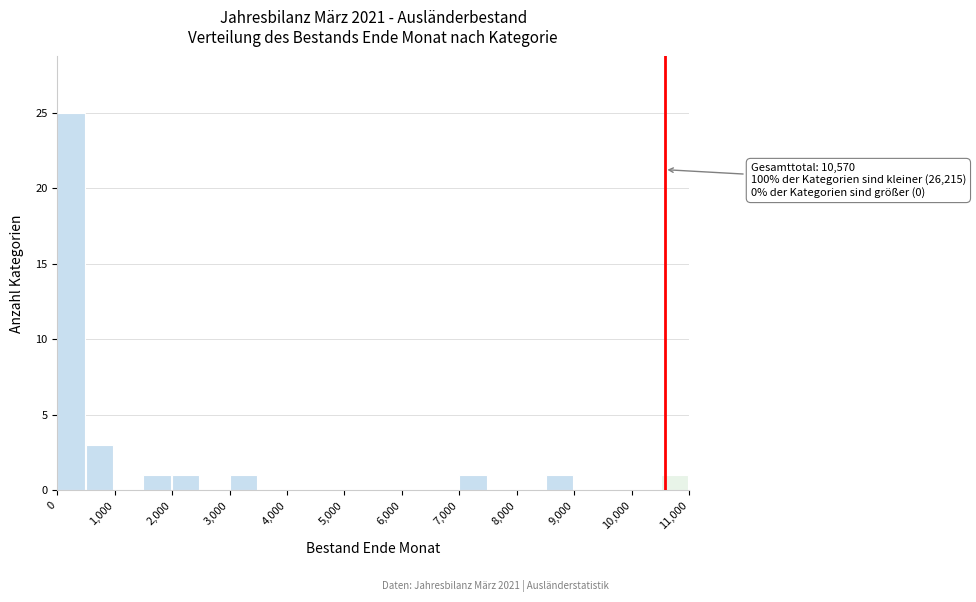

Which range on the x-axis has the tallest bar?

0 to 500